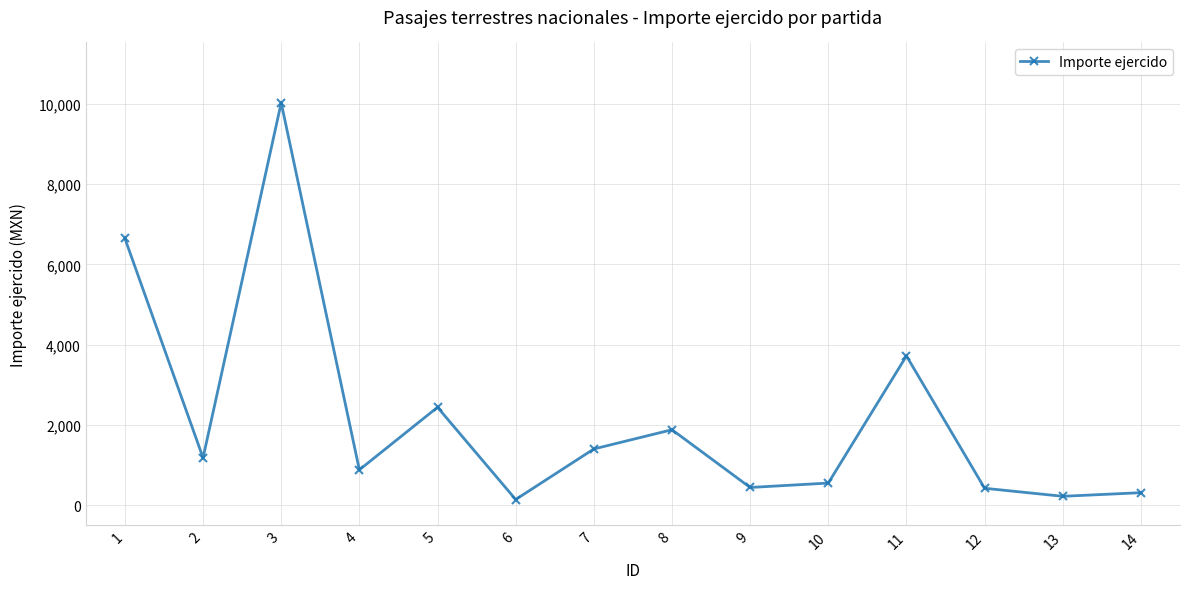

Where is the first local maximum?

3